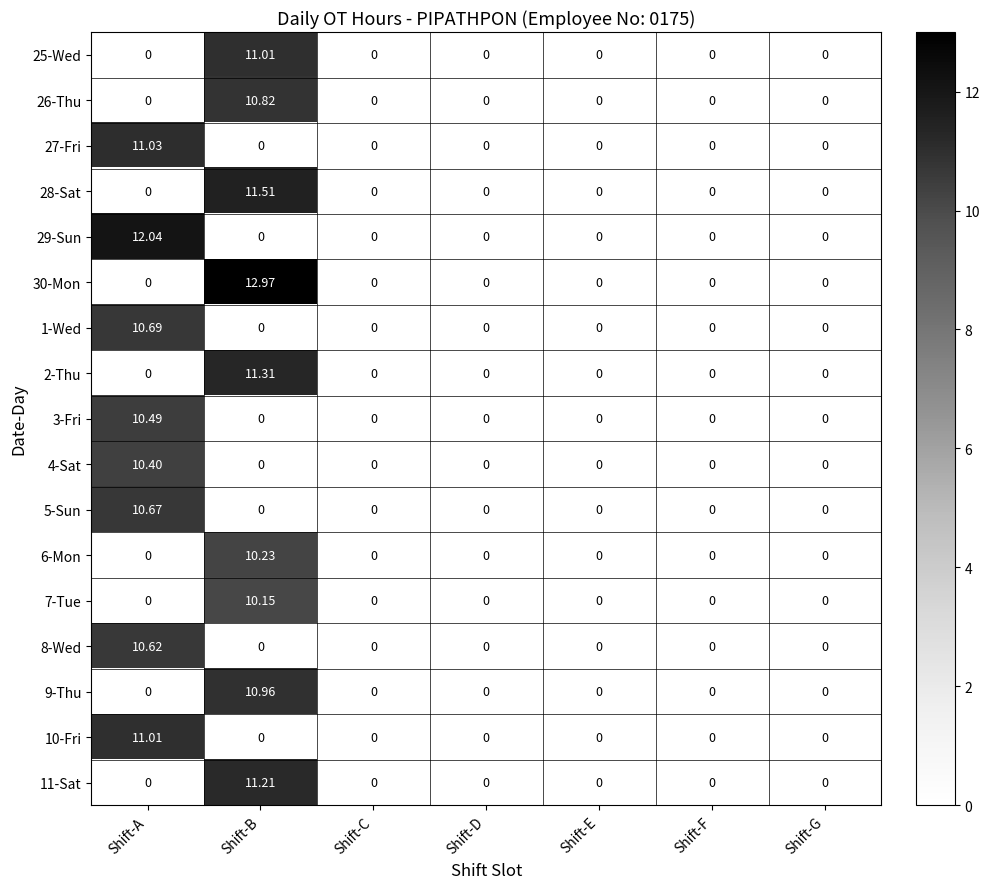

At which category does the chart reach its peak across all series?

Shift-B